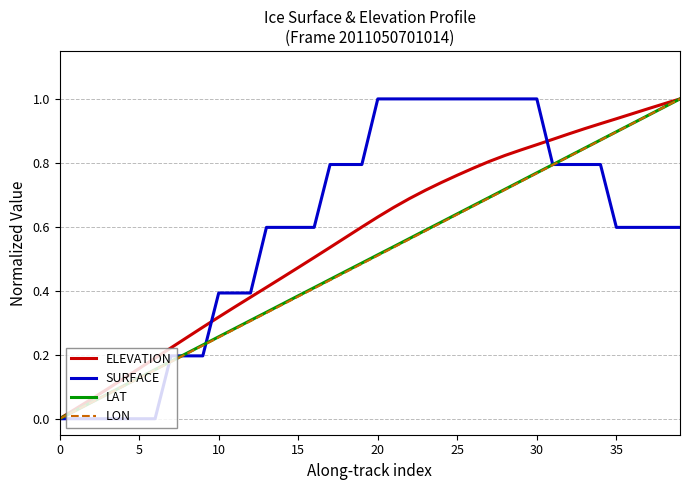

Is it true that LON equals 0.9 at 35?

True